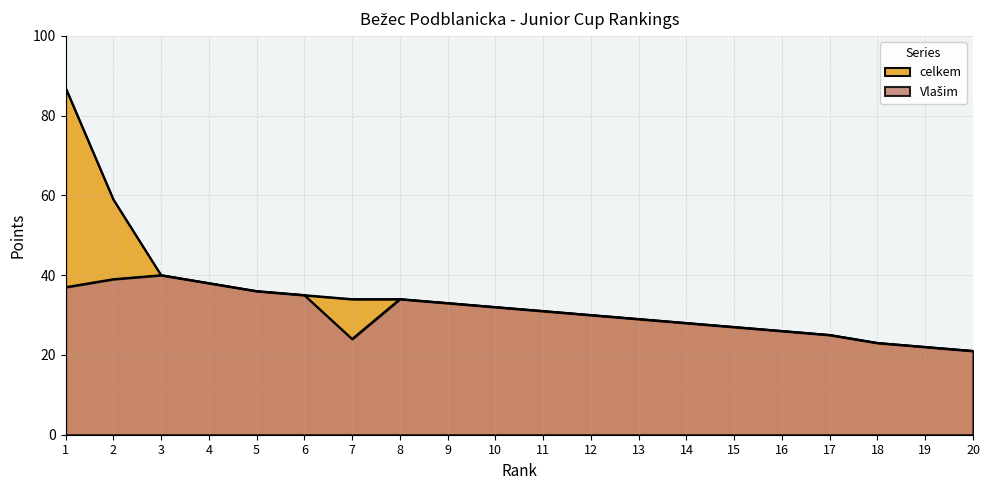

True or false: Vlašim and celkem cross at least once.

False